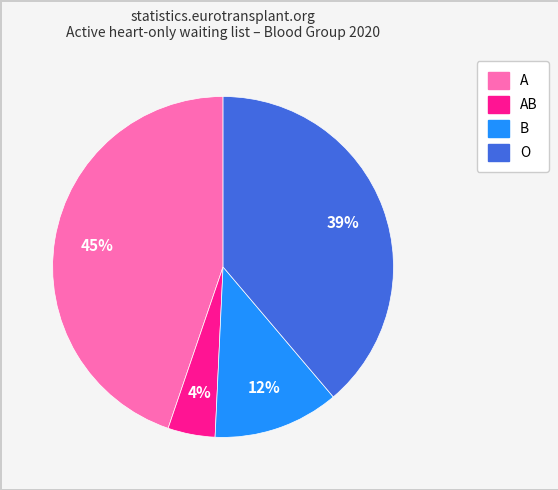

Is there any slice that represents more than half of the pie?

No